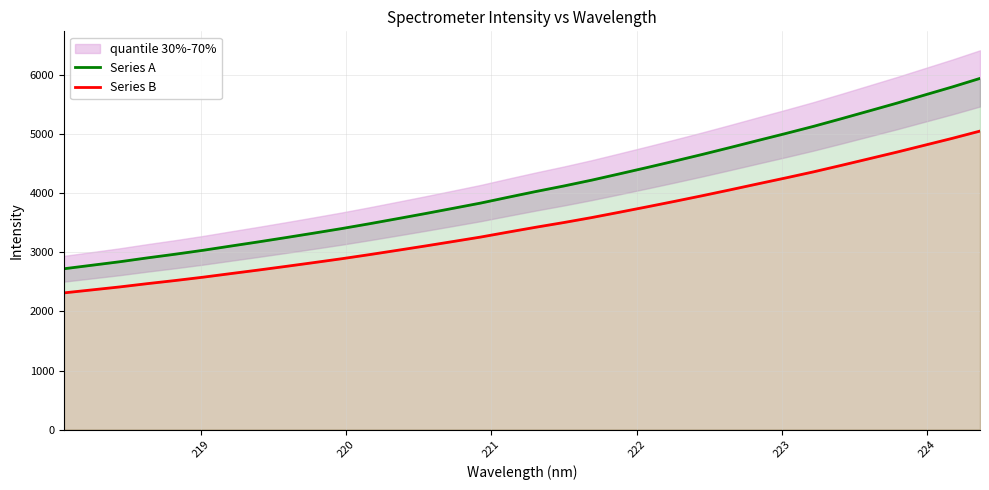

True or false: Series A and Series B cross at least once.

False